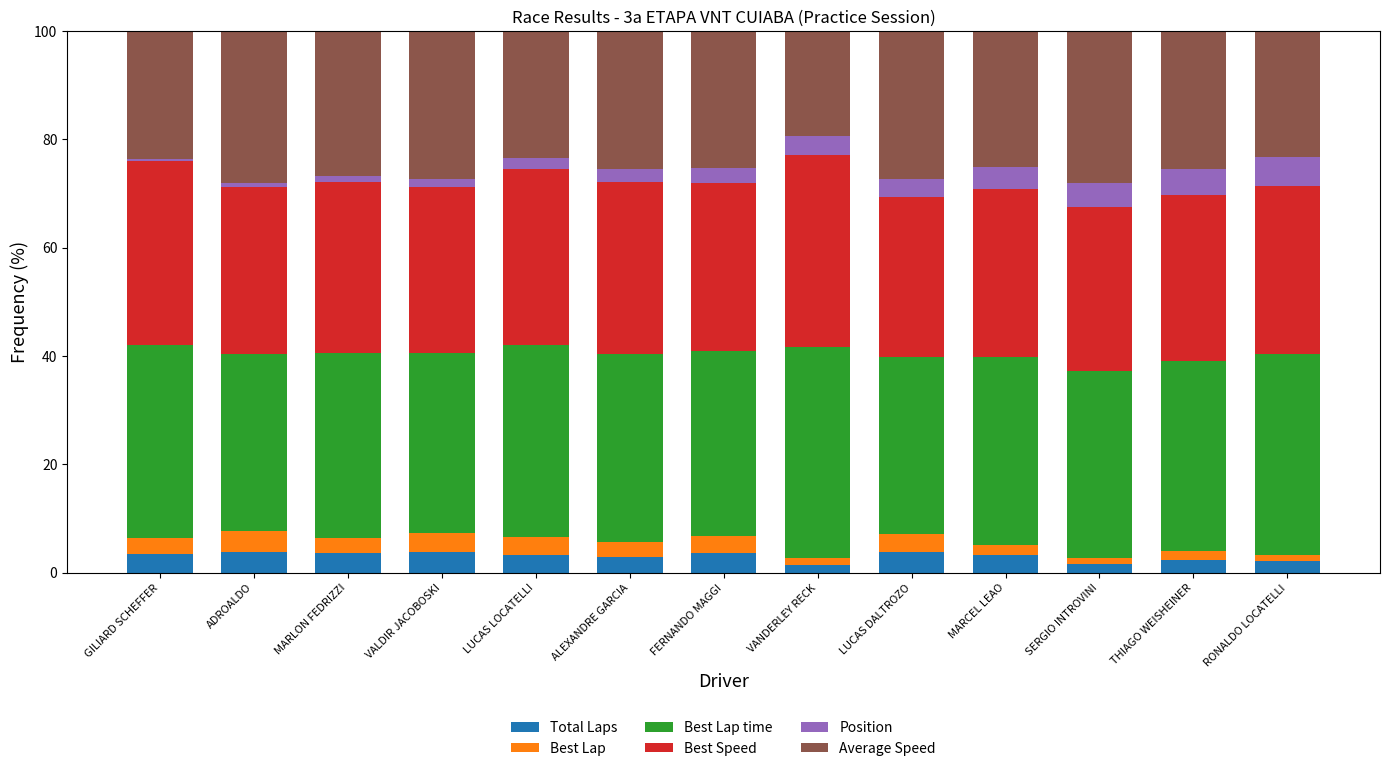

What is the sum of all Total Laps values?

38.5